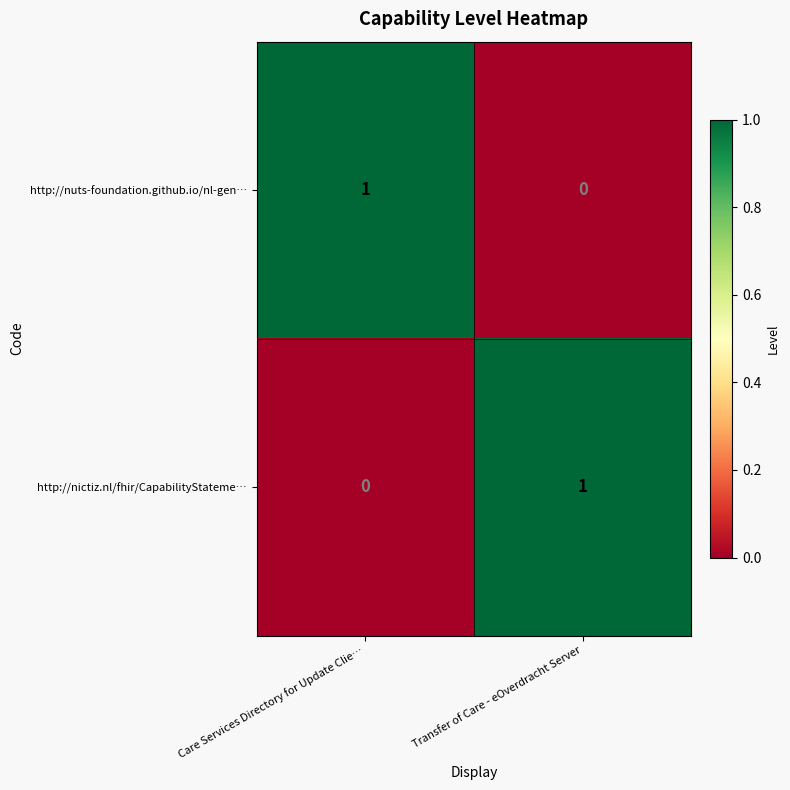

List the labels in order of http://nictiz.nl/fhir/CapabilityStateme… value, largest first.

Transfer of Care - eOverdracht Server, Care Services Directory for Update Clie…